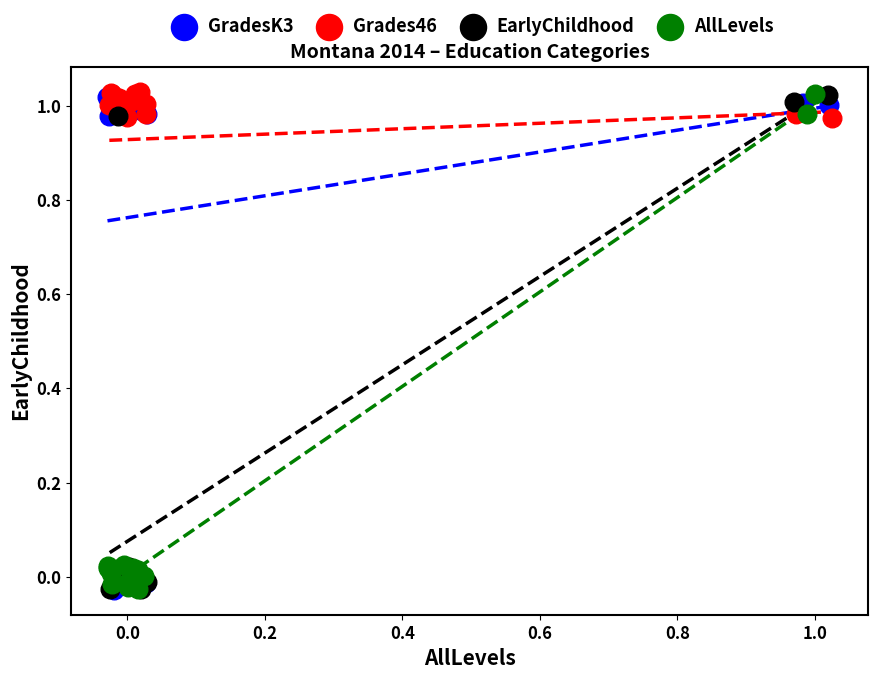

What are all the series names shown in the legend?

GradesK3, Grades46, EarlyChildhood, AllLevels